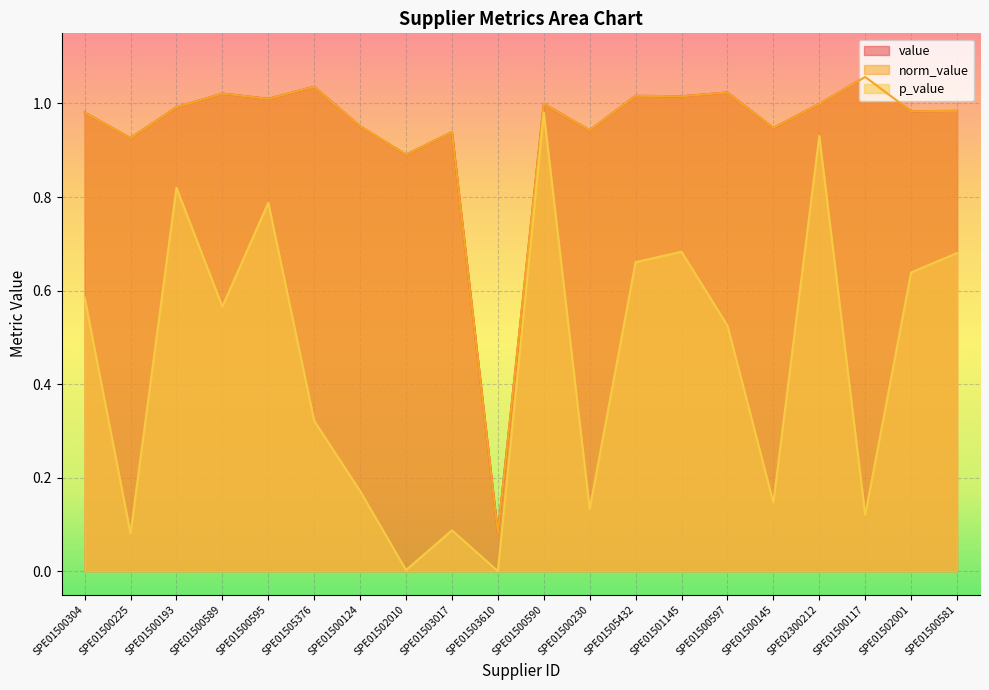

At which category does value reach its first local valley?

SPE01500225